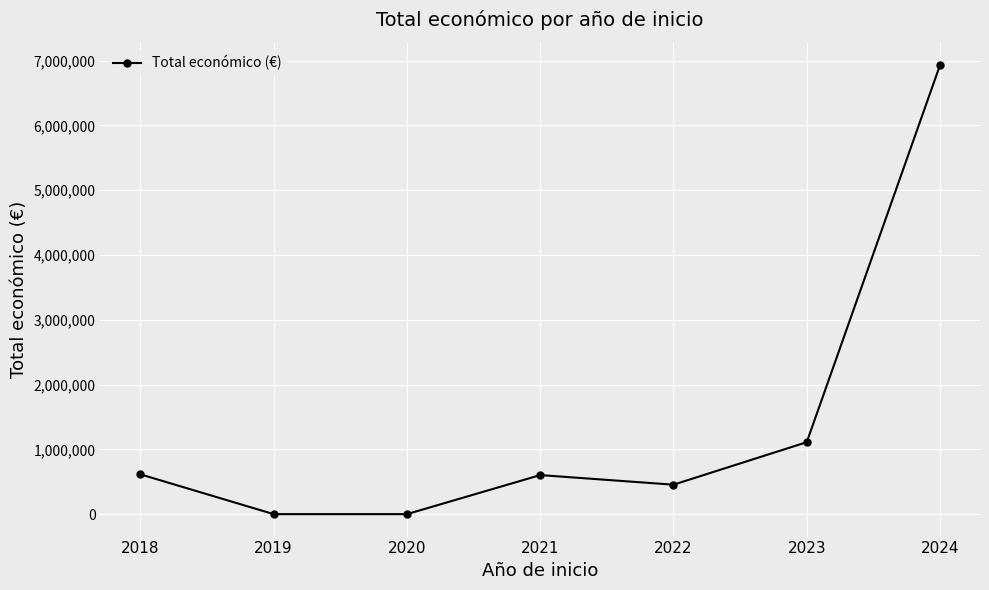

What is the value of the 5th point from the left?

454529